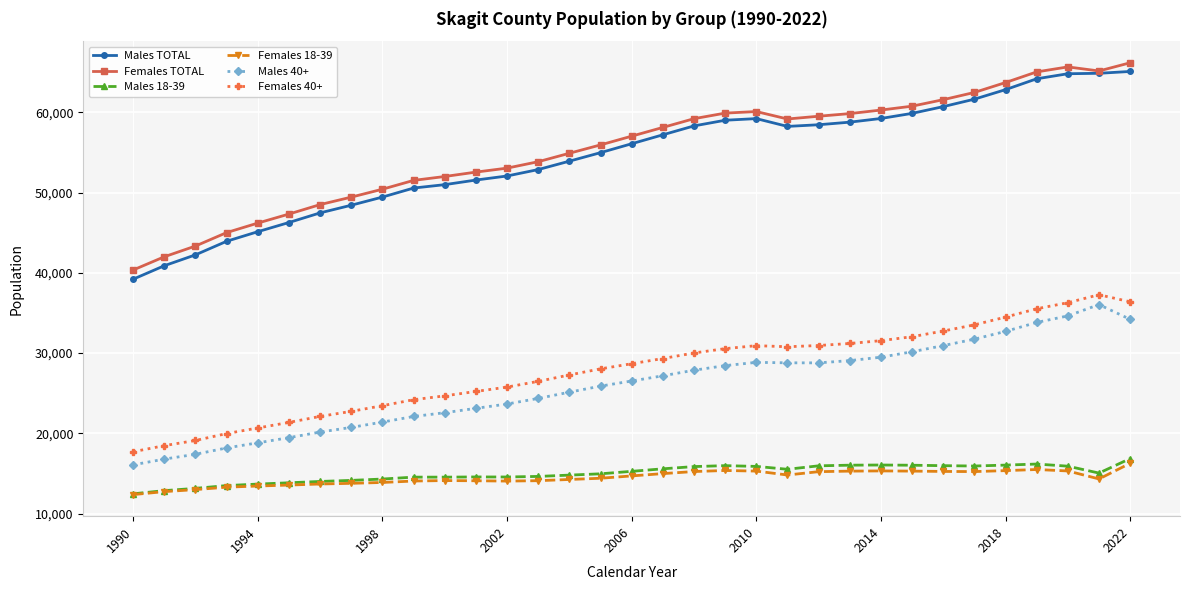

Count the number of data series in this chart.

6